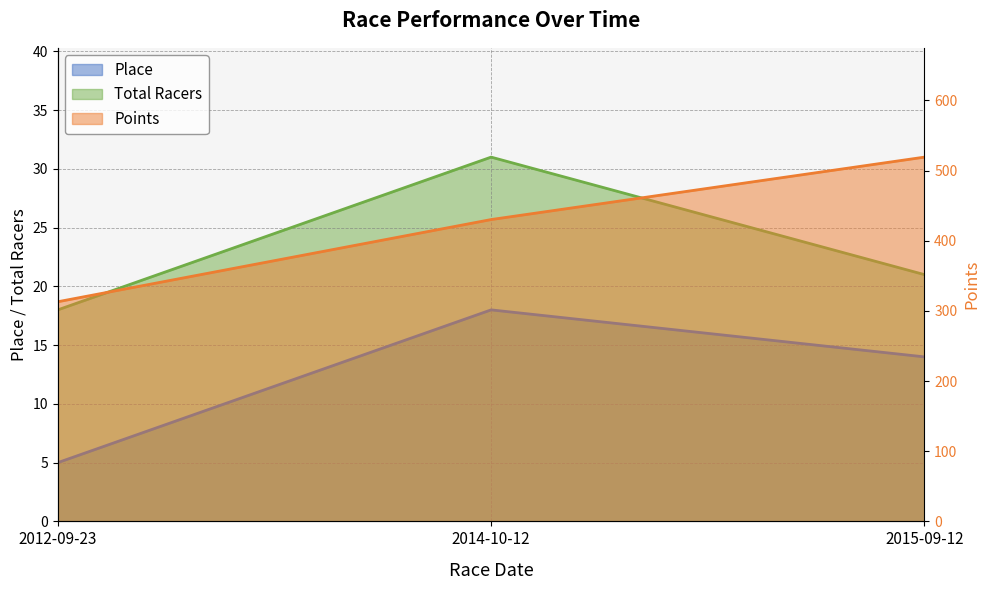

How many values in the Total Racers series exceed 21?

1